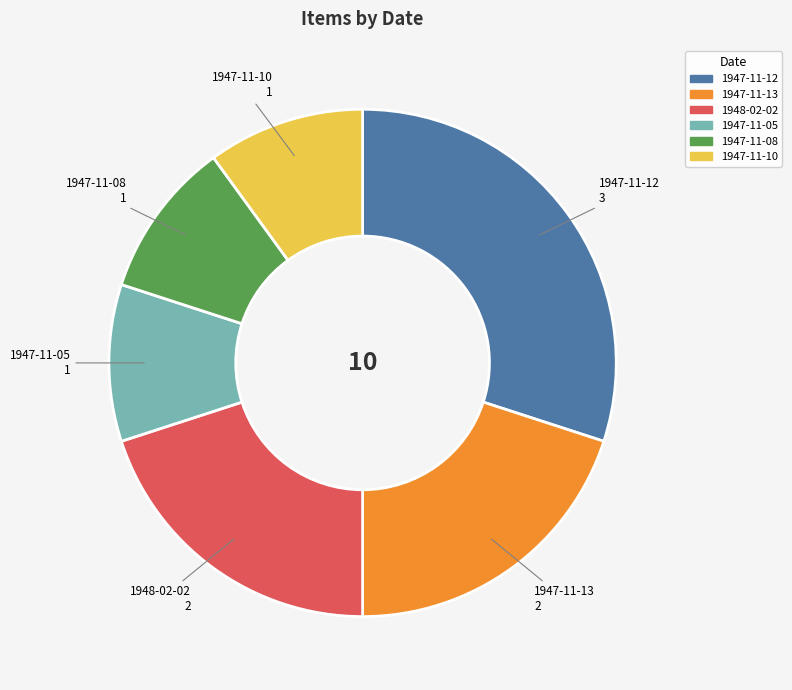

Between 1947-11-12 and 1947-11-13, which is larger?

1947-11-12